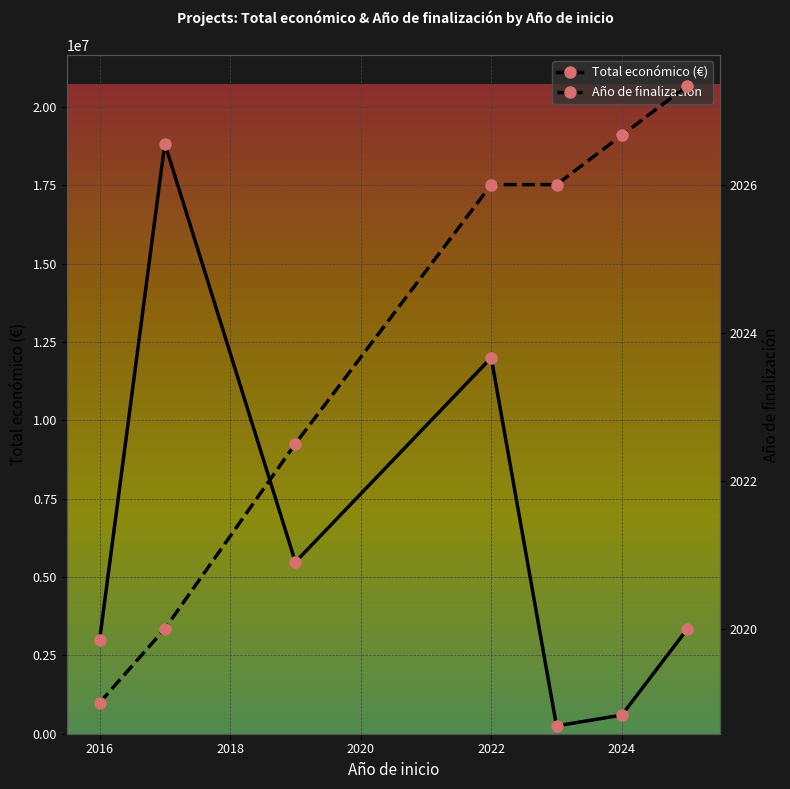

What is the maximum value for Año de finalización?

2027.3